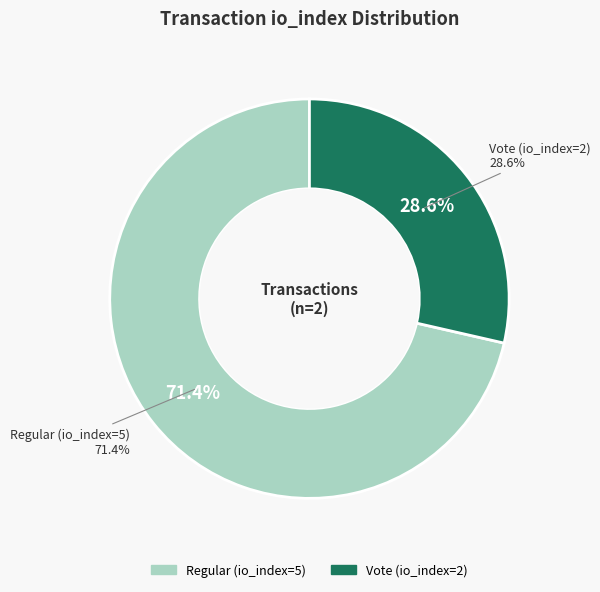

Count the number of slices in the pie.

2